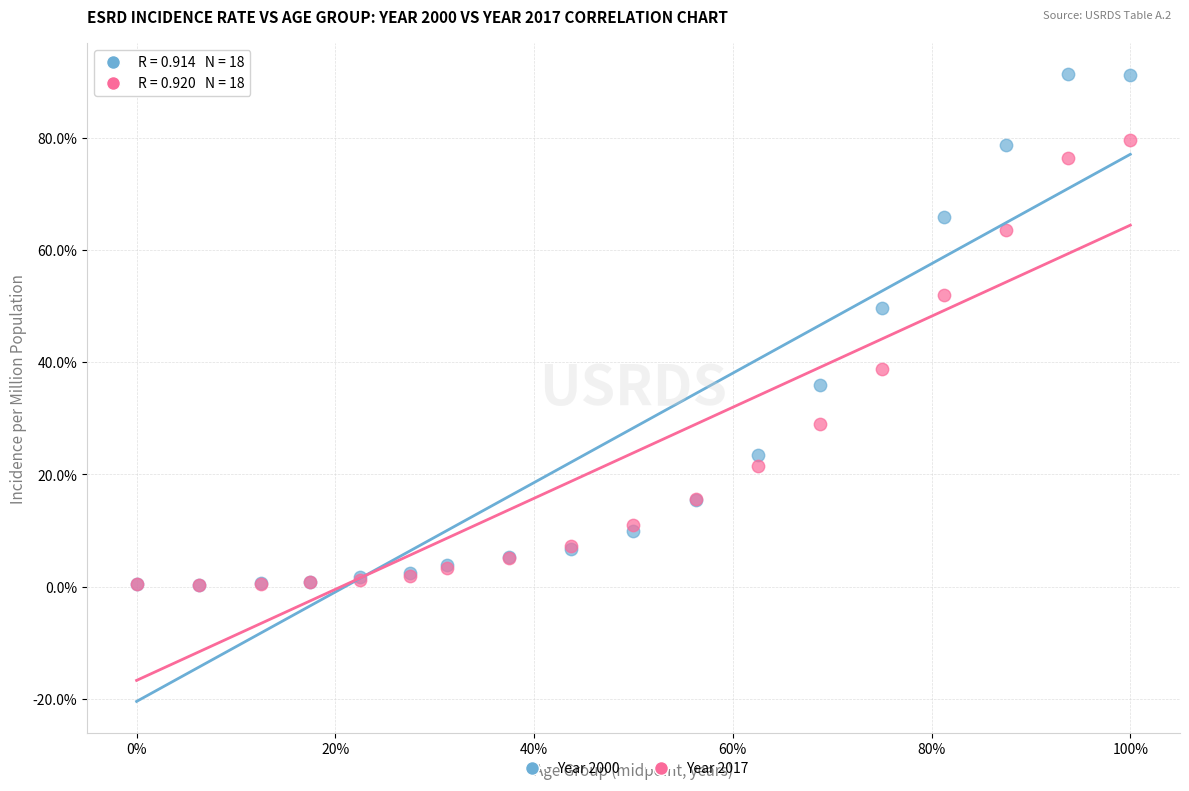

Which series has the widest spread of Y values?

Year 2000